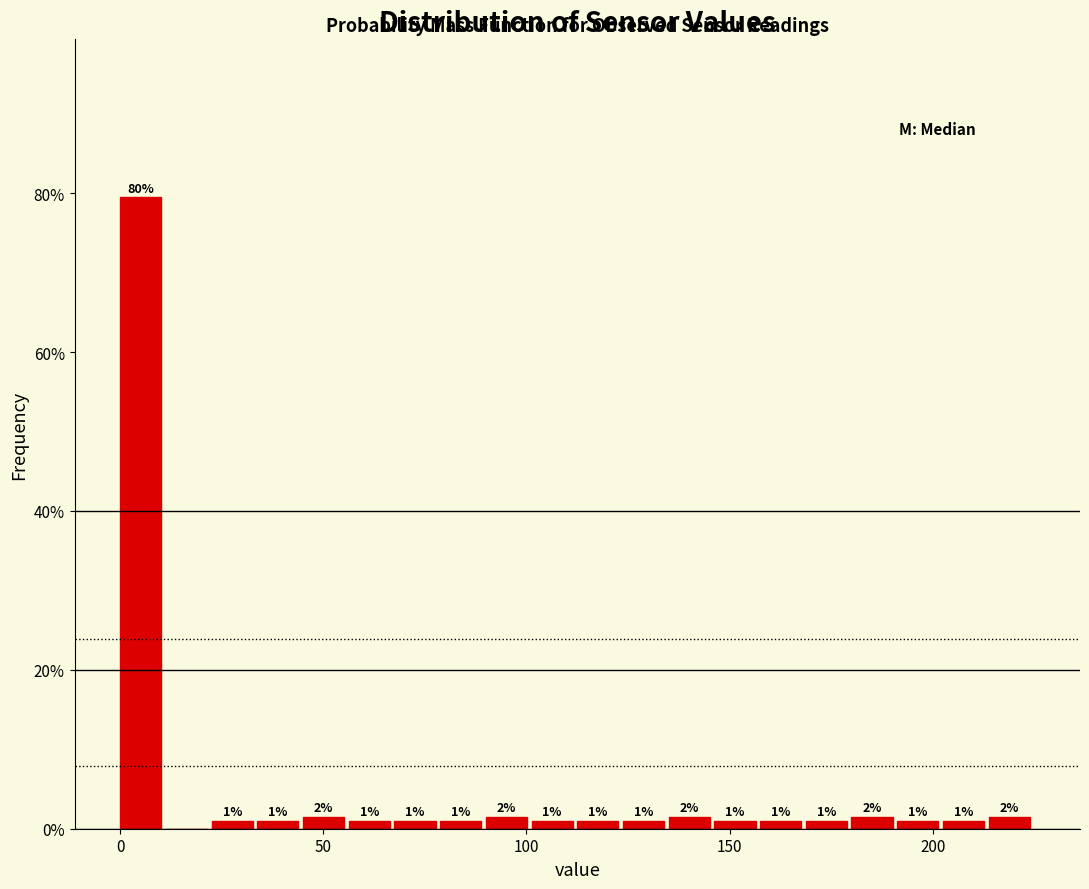

Read against the x-axis, roughly where is the centre of the tallest bar?

5